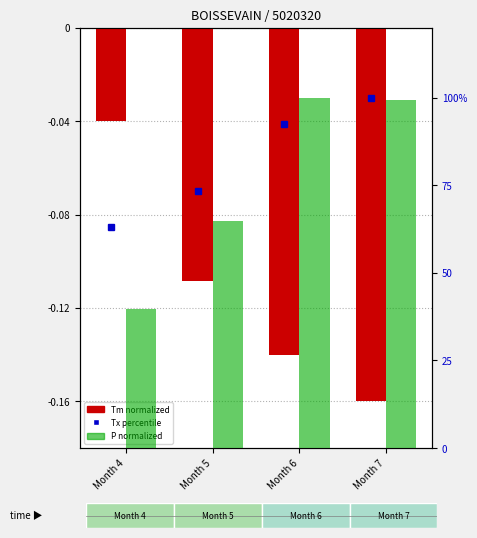

Which series has the largest total across all categories?

Tx percentile